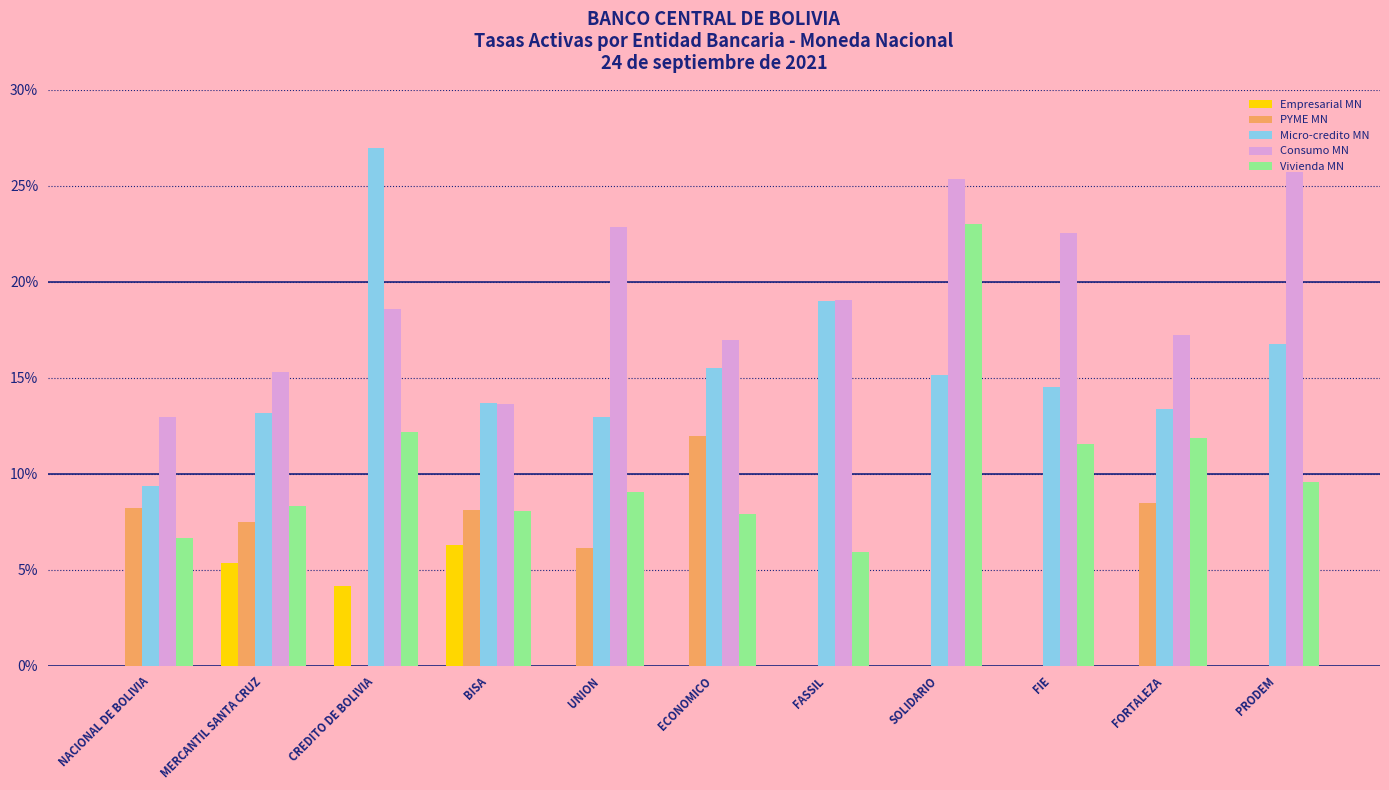

True or false: Empresarial MN has a value of 3.7 at MERCANTIL SANTA CRUZ.

False